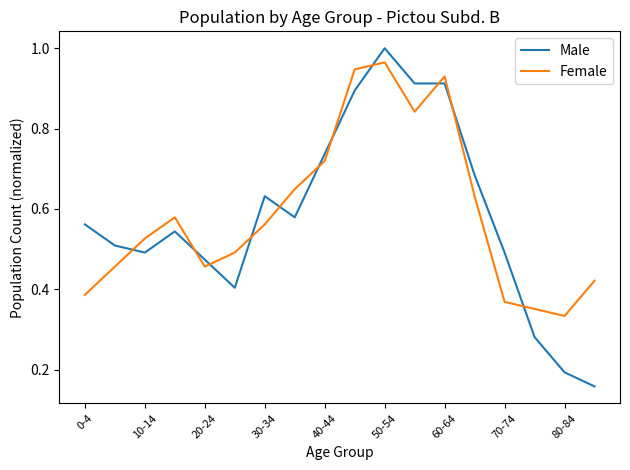

Which series has the widest spread of values?

Male